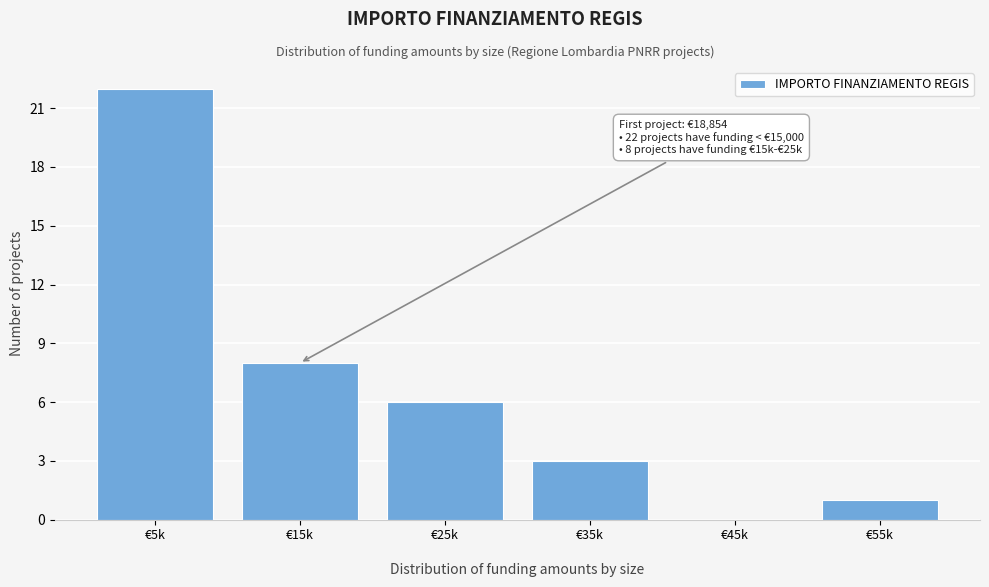

What is the sum of all values?

40